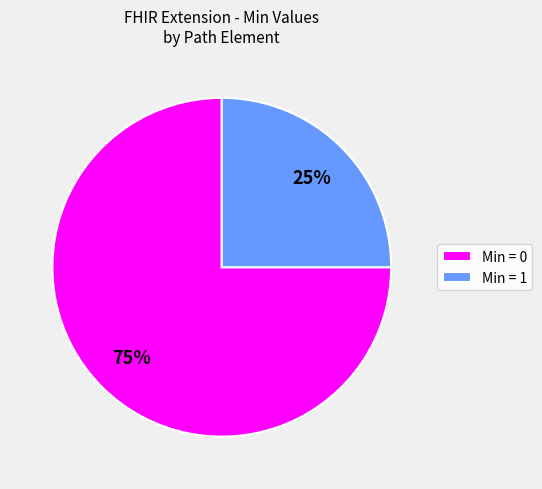

Rank the categories by value from lowest to highest.

Min = 1, Min = 0